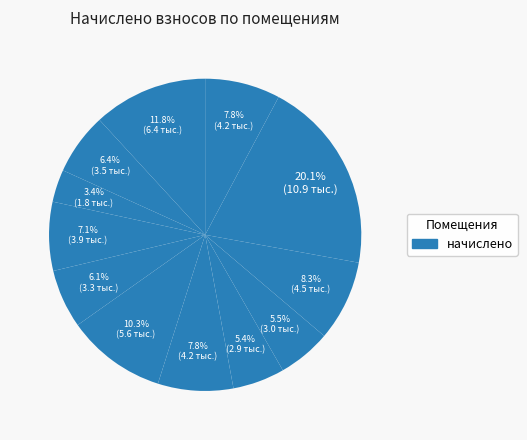

How many segments does this pie chart have?

12